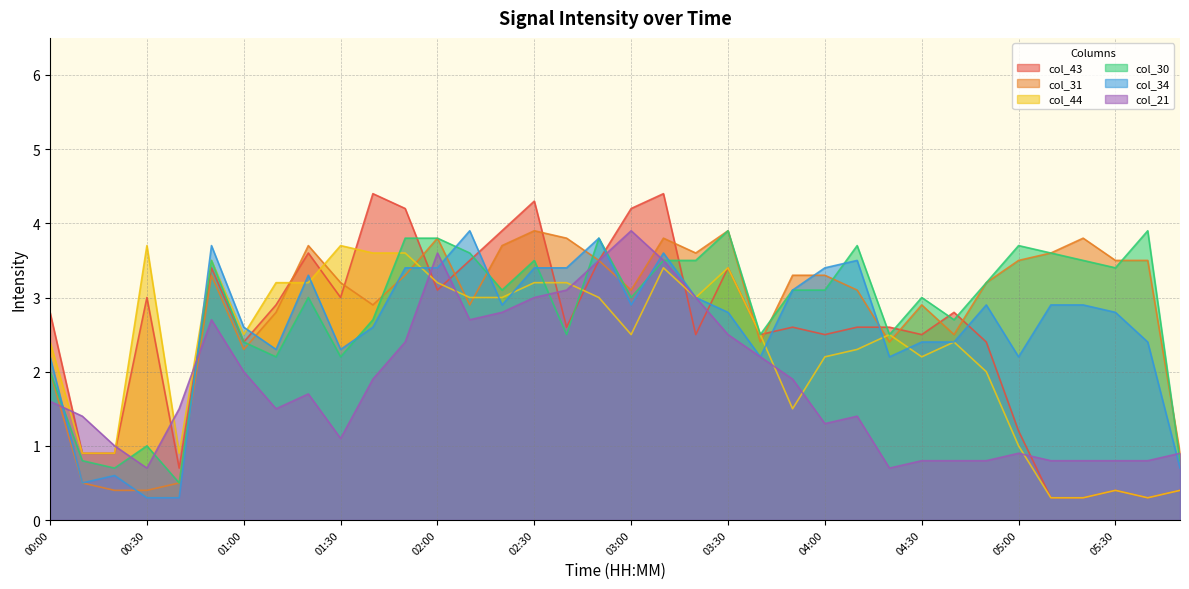

What is the difference between the highest and lowest values at 01:20?

2.0